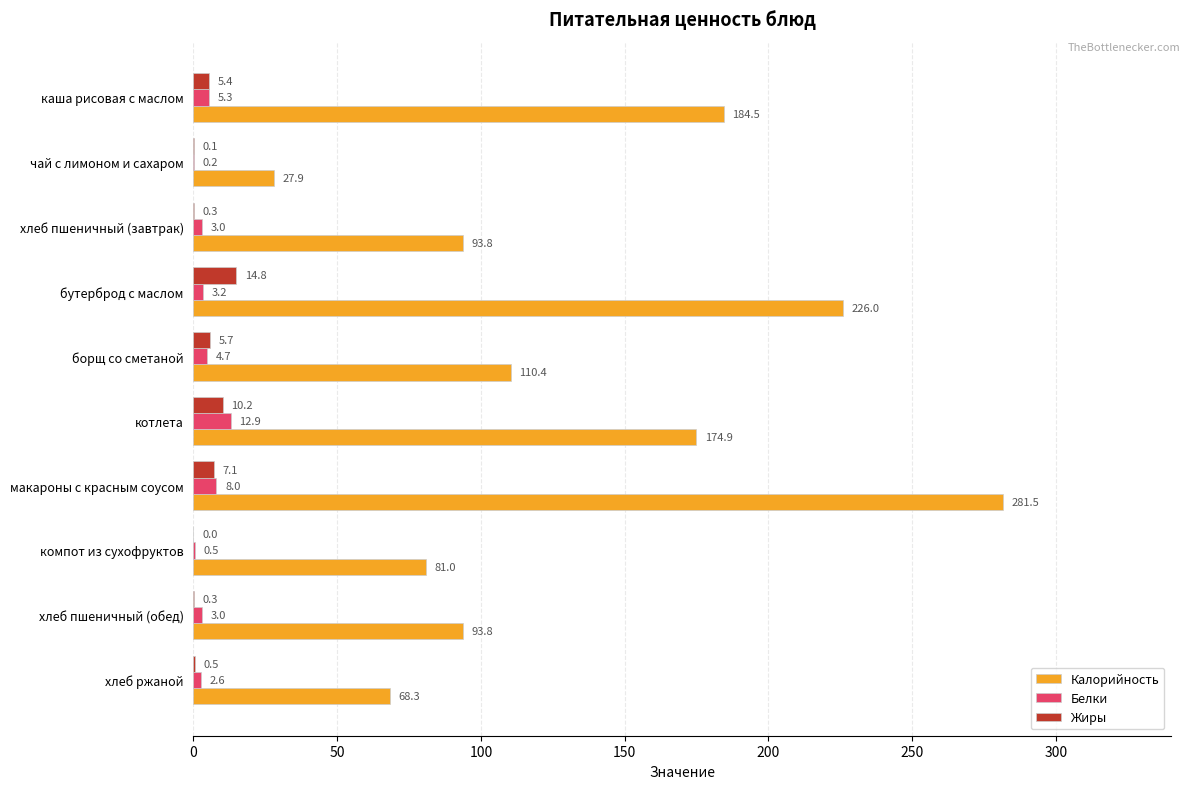

The value of Белки at макароны с красным соусом is 8.0. True or false?

True